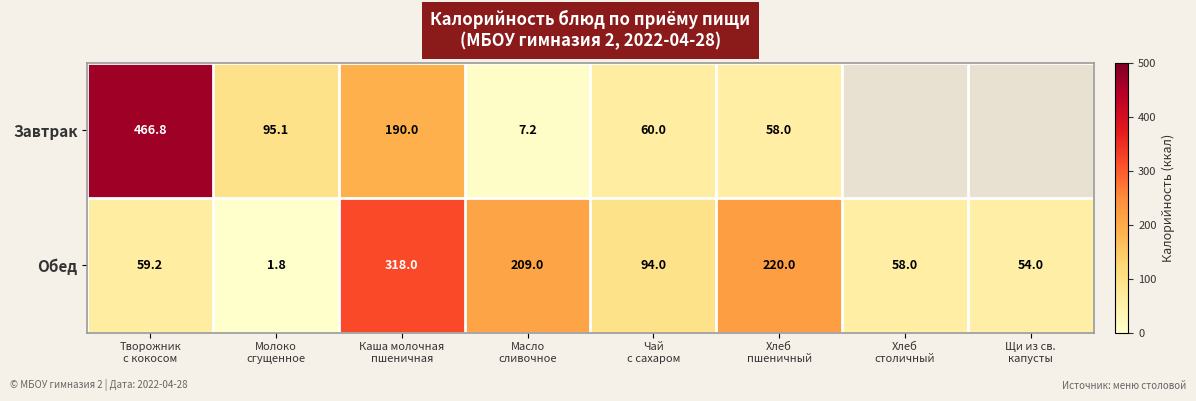

What is the difference between the maximum and minimum values in the Обед series?

316.2